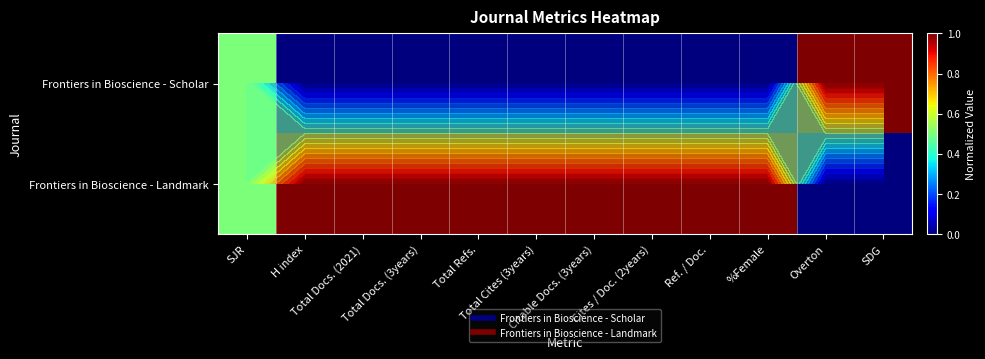

What is the sum of all Frontiers in Bioscience - Scholar values?

2.5